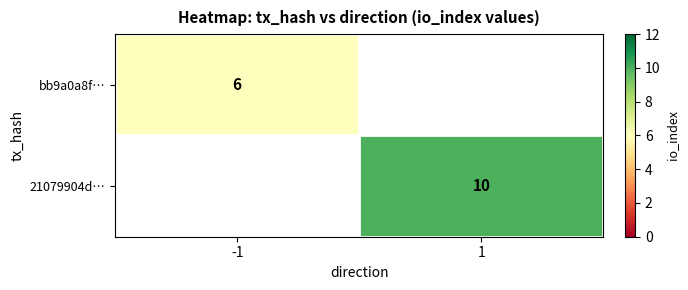

The value of bb9a0a8f… at -1 is 3. True or false?

False